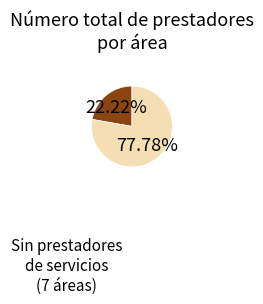

Does any single category account for the majority?

Yes